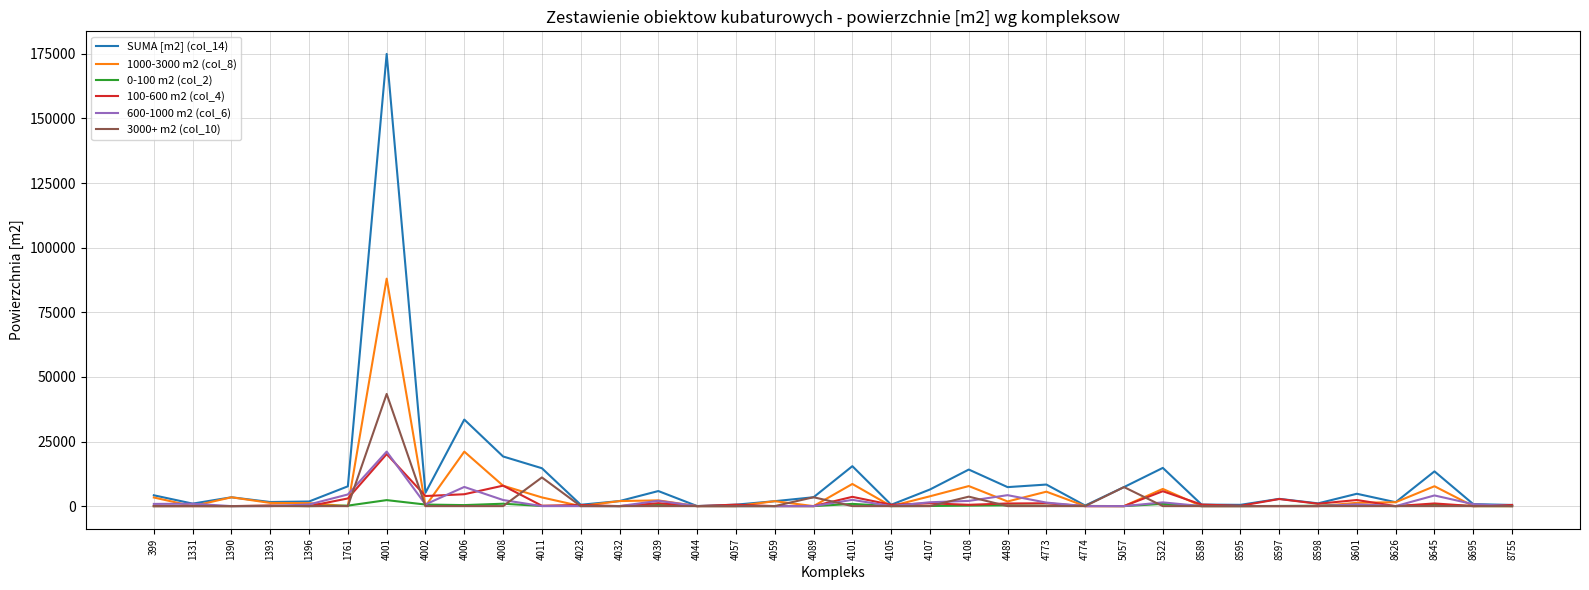

True or false: 3000+ m2 (col_10) and 600-1000 m2 (col_6) intersect in this chart.

True